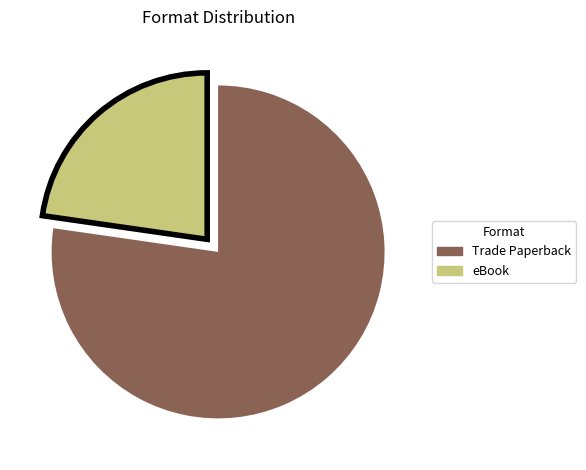

What is the ratio of the value at eBook to the value at Trade Paperback?

0.3